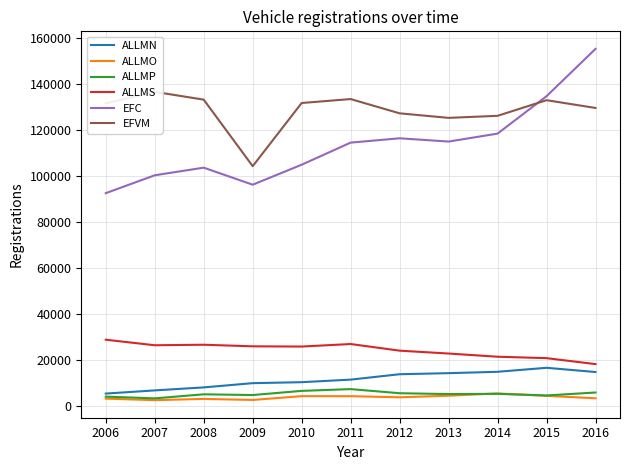

In ALLMP, how many points are higher than both neighbors (excluding endpoints)?

3